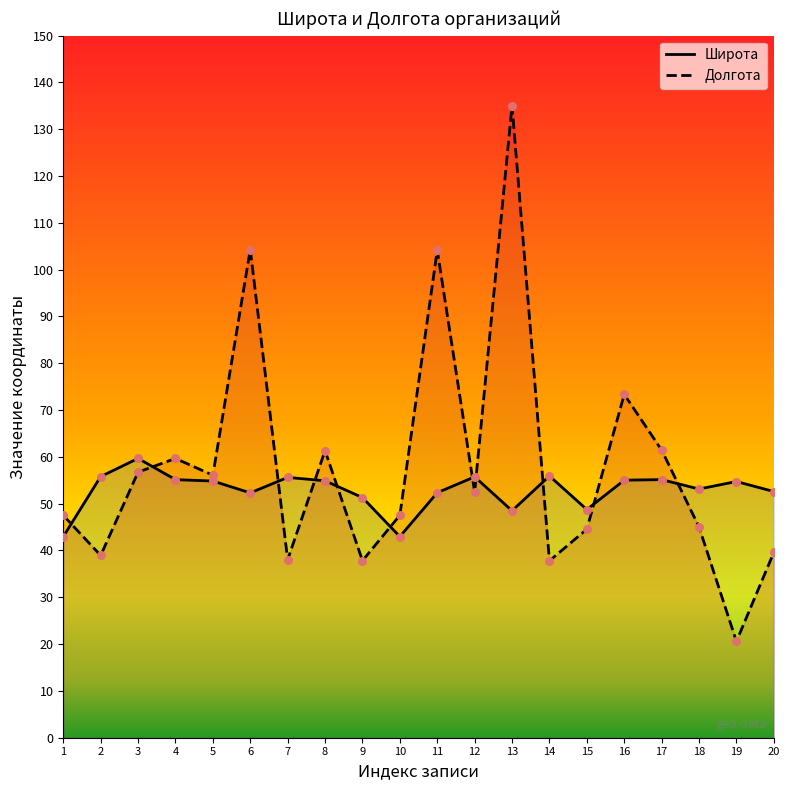

What are all the series names shown in the legend?

Широта, Долгота